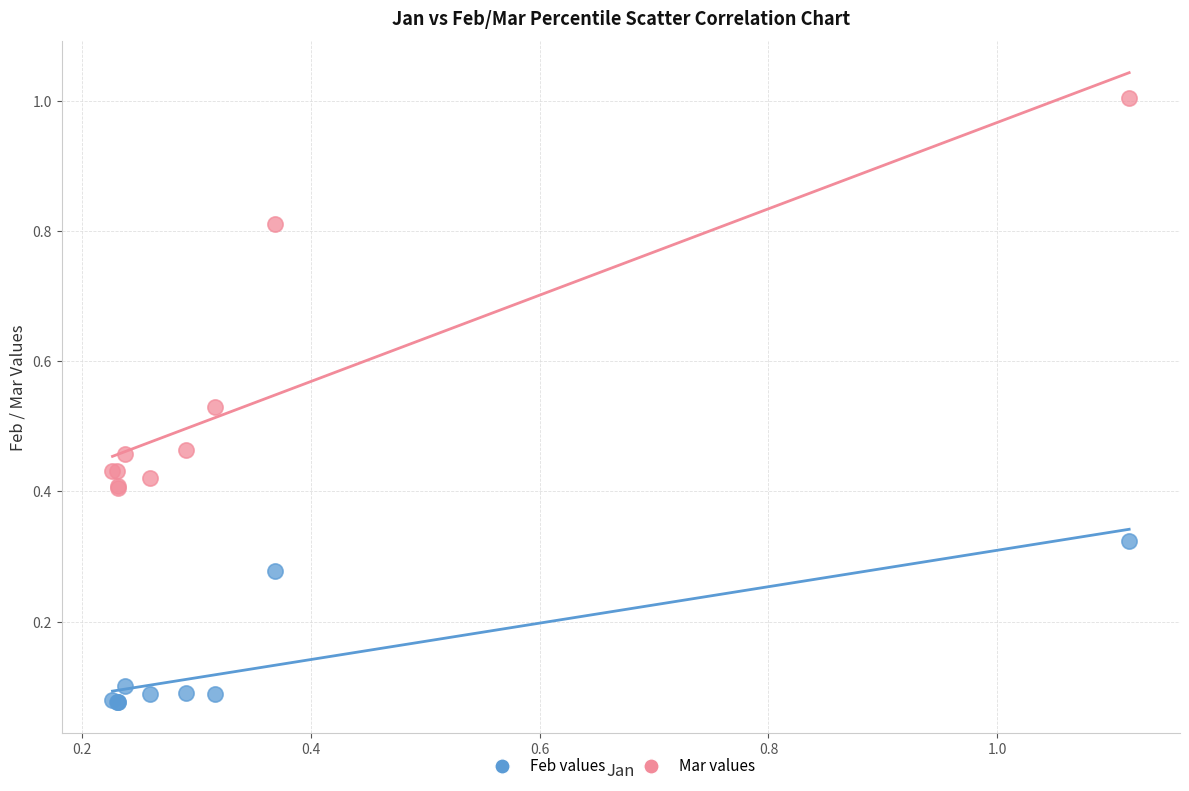

Which series contains the highest Y value?

Mar values